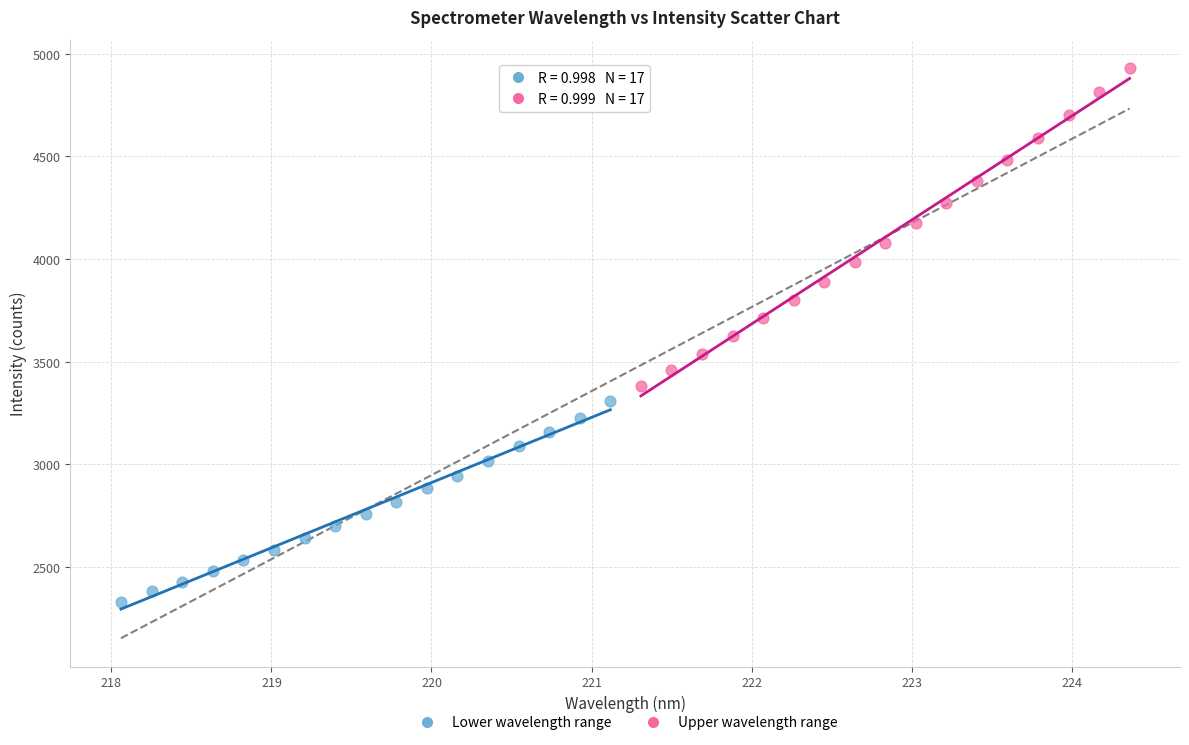

Which series contains the lowest Y value?

Lower wavelength range